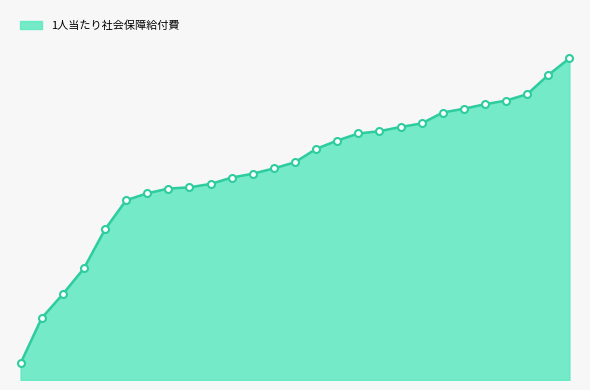

Does the chart have visible grid lines?

No